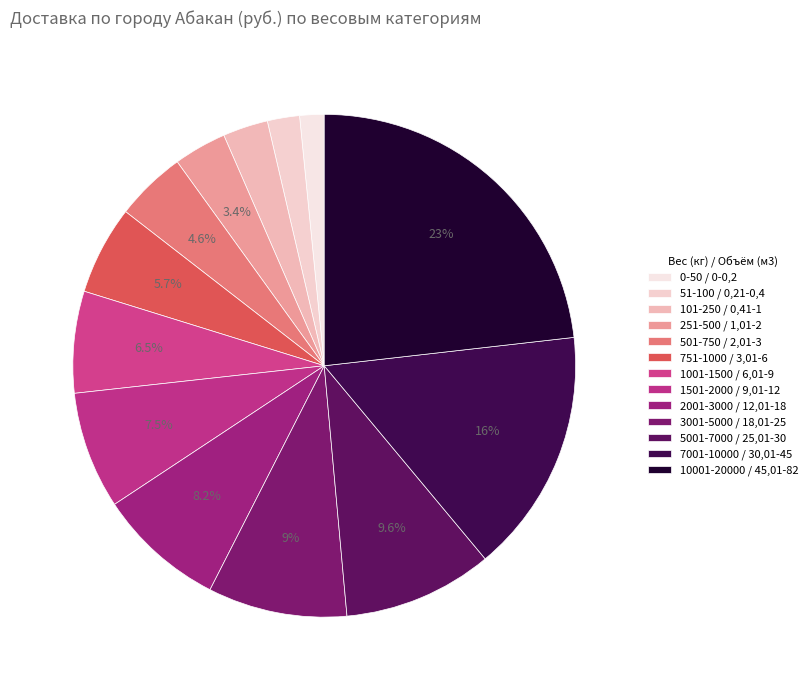

Does any single category account for the majority?

No